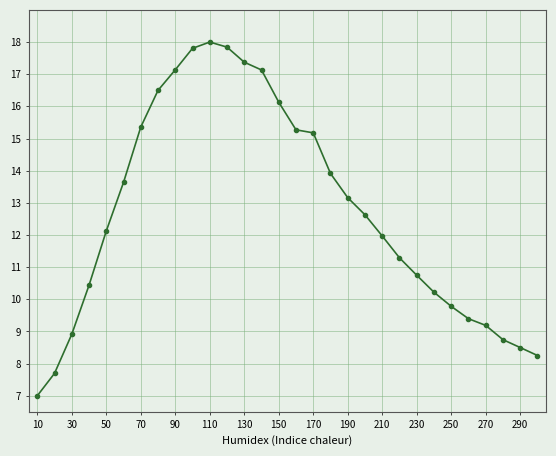

What is the sum of all values?

381.3